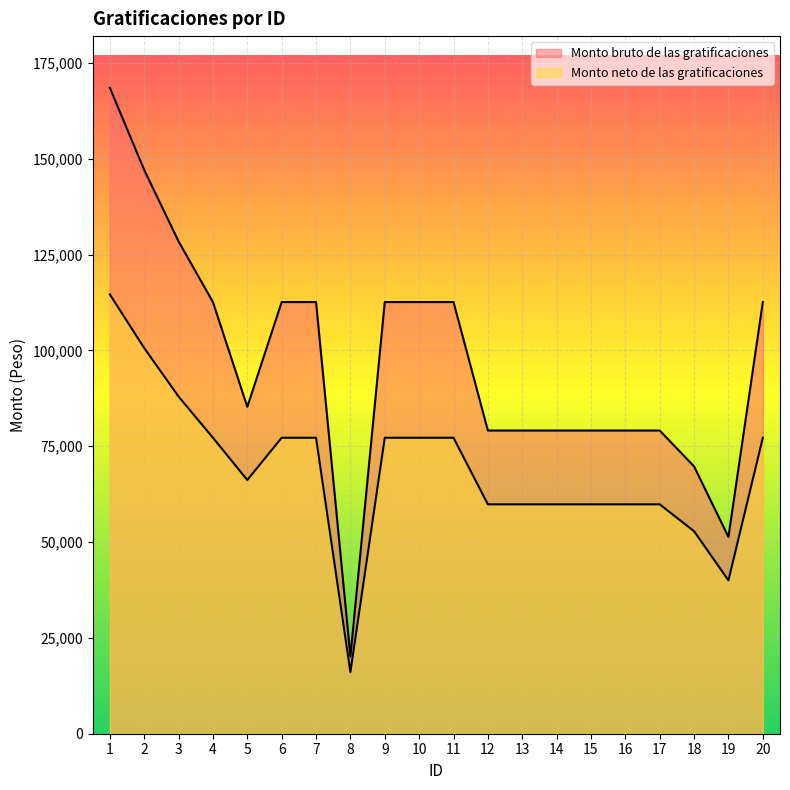

What is the maximum value shown in the chart?

168504.2